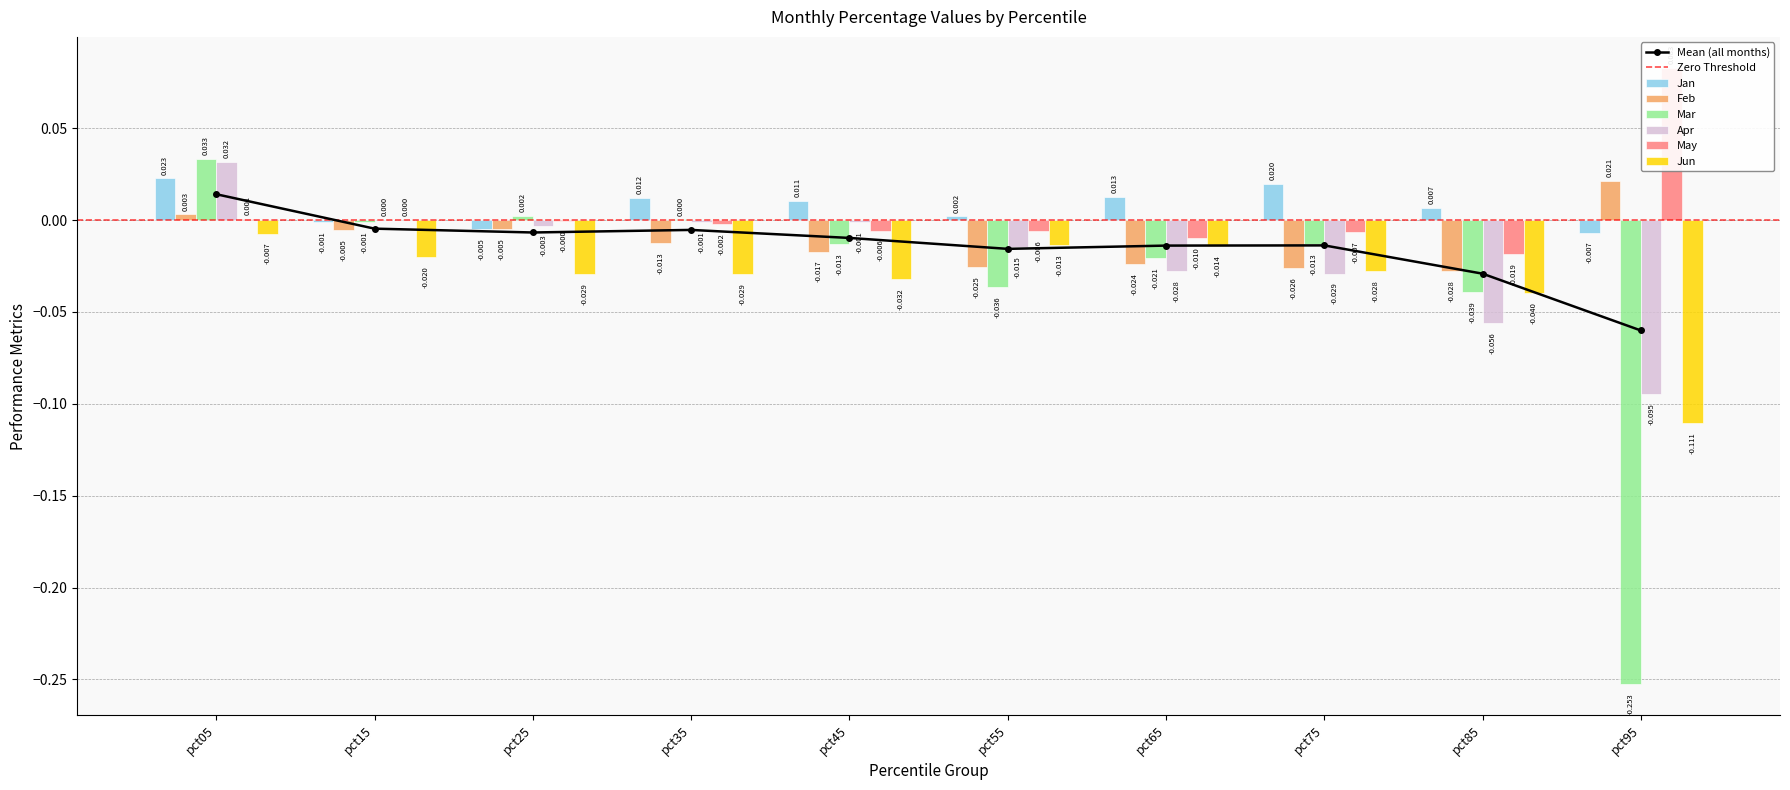

How many data points in Mar are less than 0?

7